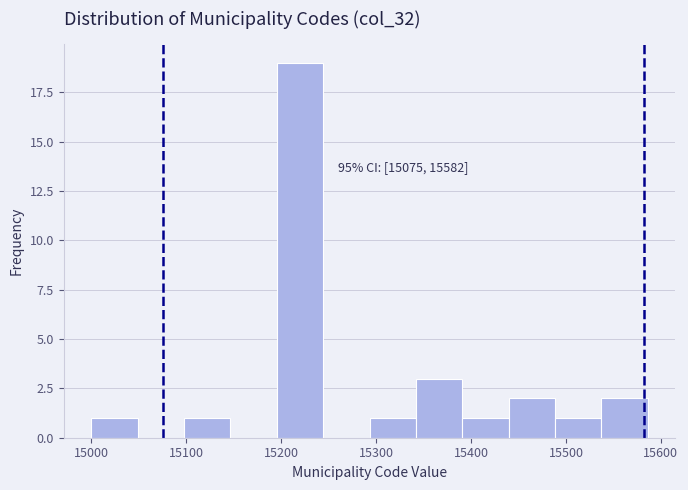

Over which range of the x-axis is the bar tallest?

15200 to 15240